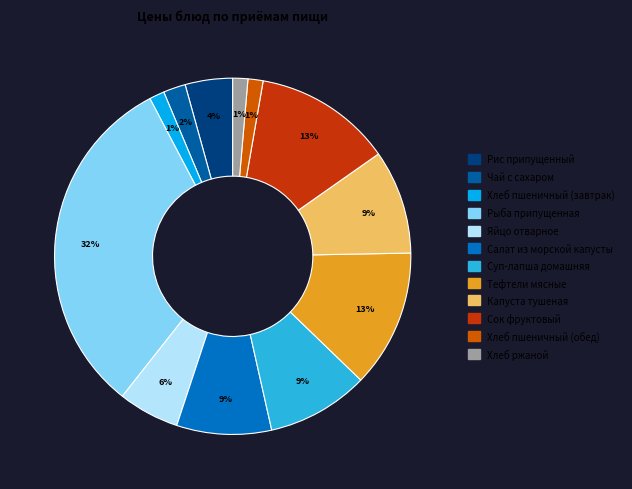

To the nearest percent, what percentage of the pie is Салат из морской капусты?

9%